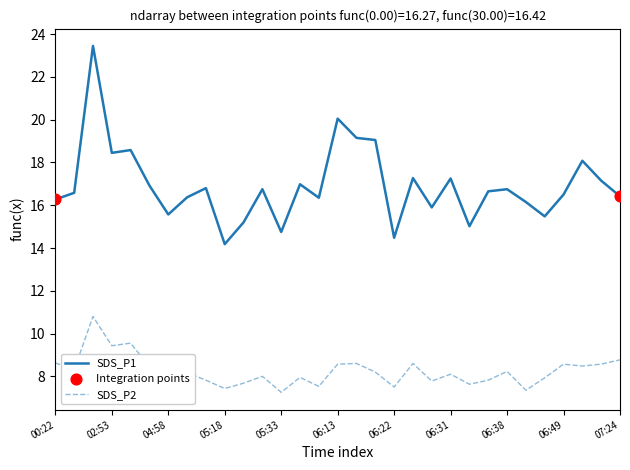

At how many categories does at least one series exceed 10?

31